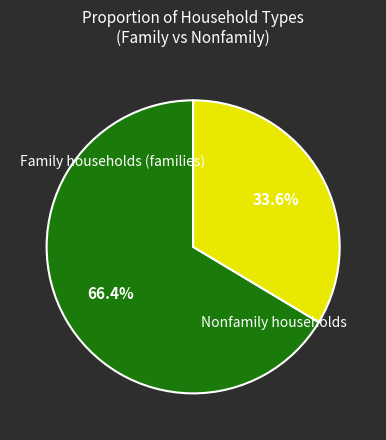

Does any single category account for the majority?

Yes